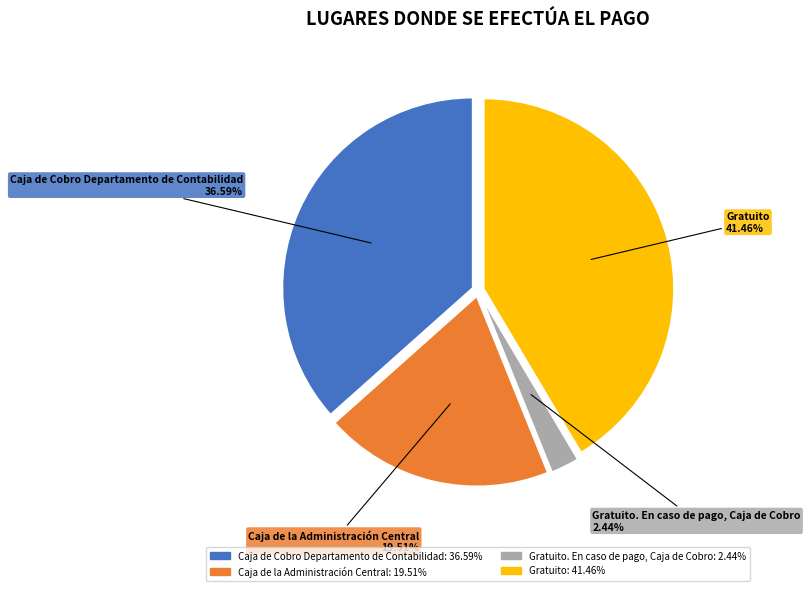

Does any single category account for the majority?

No